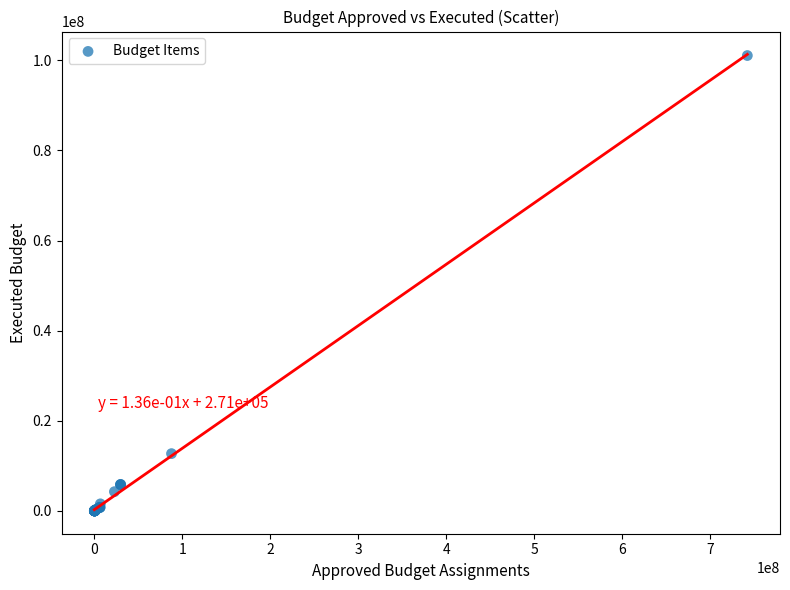

What Y value in the scatter plot is closest to 50525520?

12711306.0